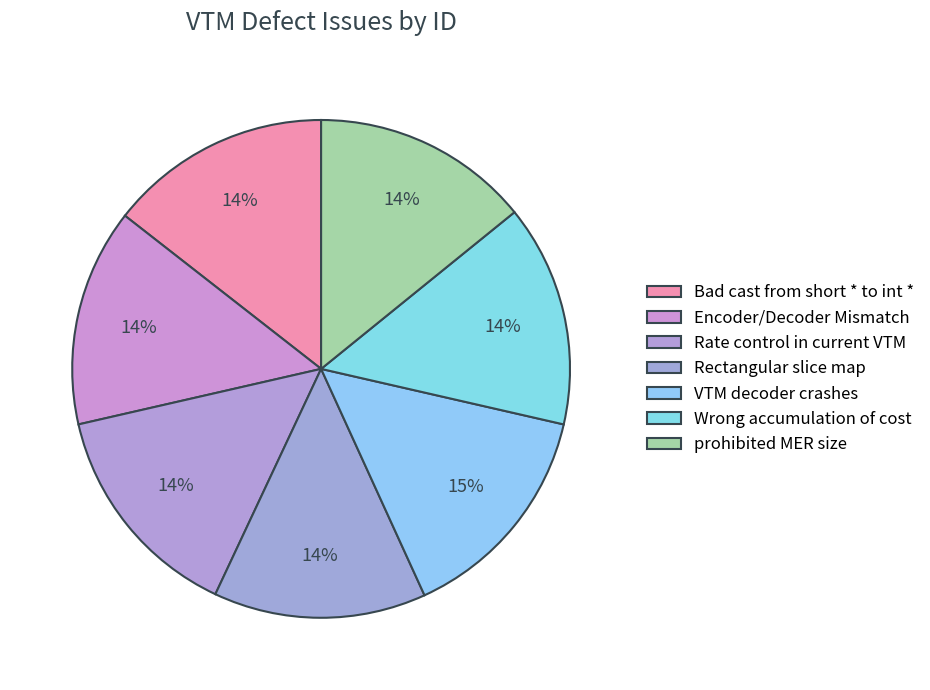

Is Rectangular slice map the majority of the pie?

No